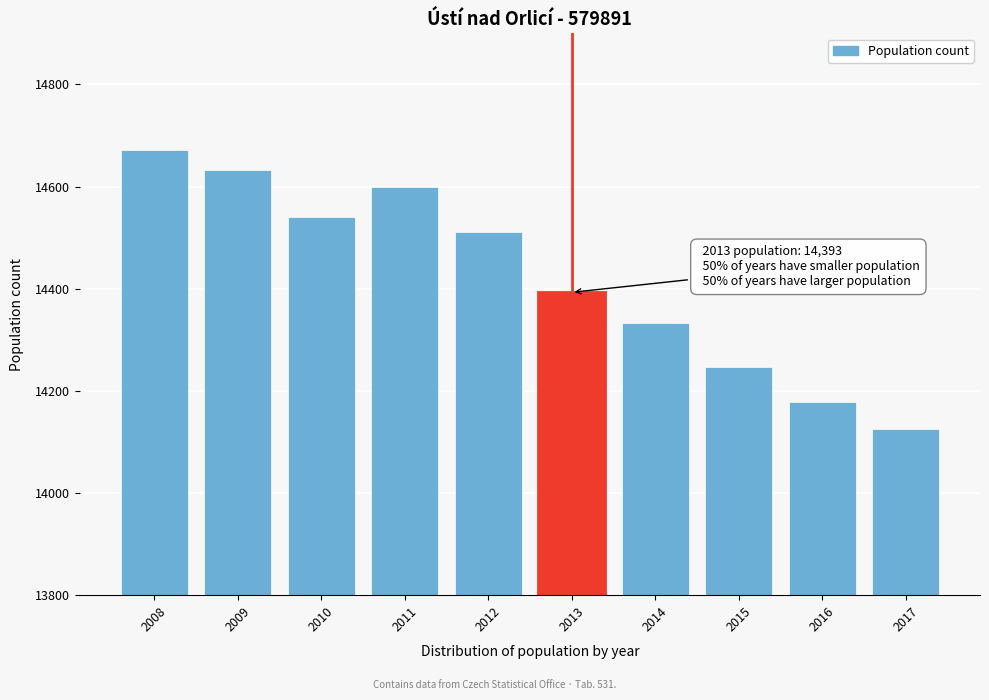

Reading right to left, what are all the values shown in this chart?

14126	14179	14246	14333	14393	14511	14600	14540	14633	14671